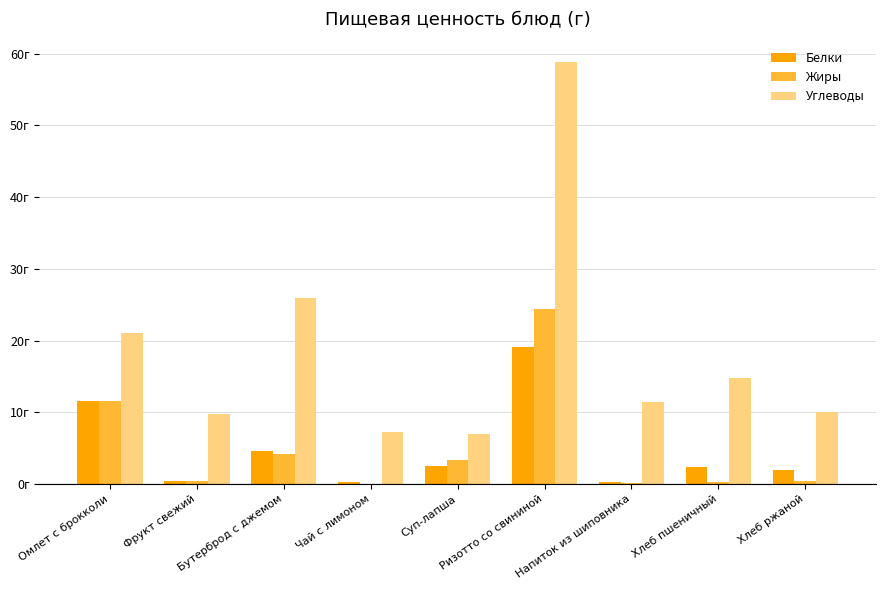

What is the sum of the Белки values at Хлеб пшеничный and Ризотто со свининой?

21.4